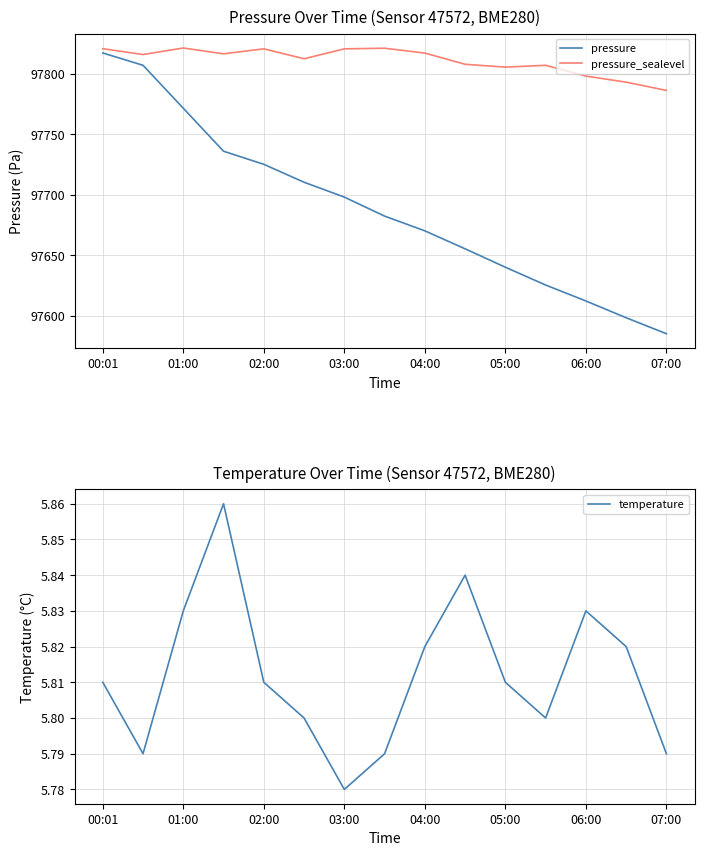

Which series has the widest spread of values?

pressure